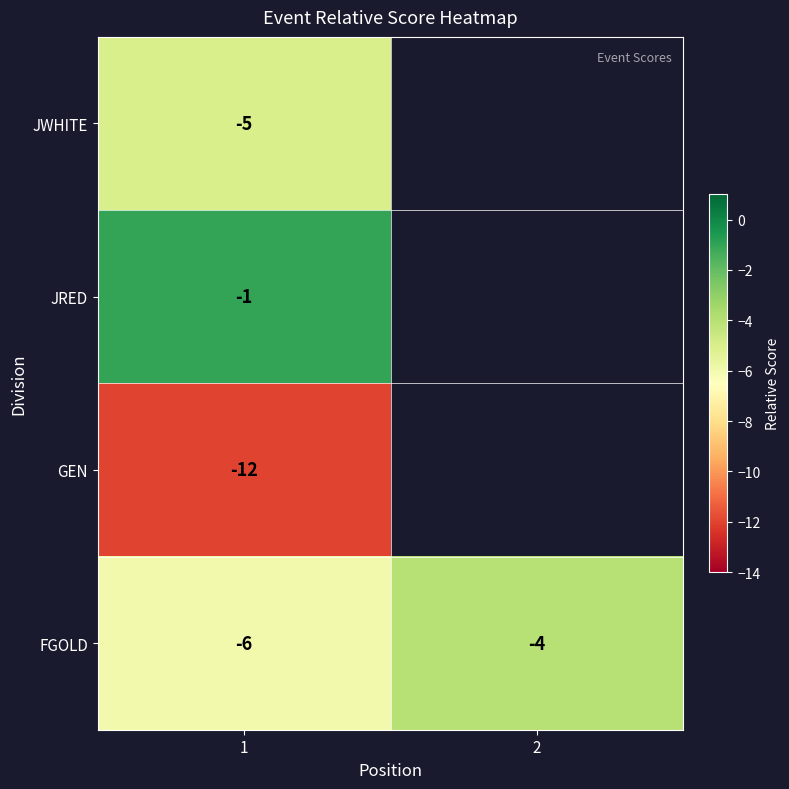

Which has a higher value, 1 or 2?

2